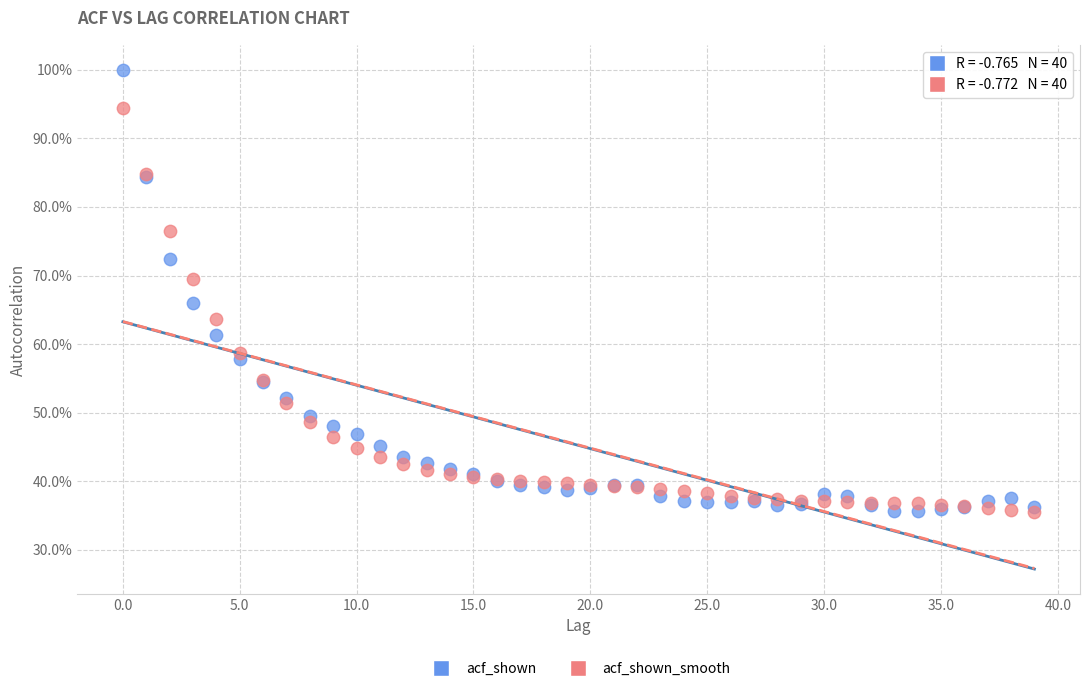

Which series has the widest spread of Y values?

acf_shown